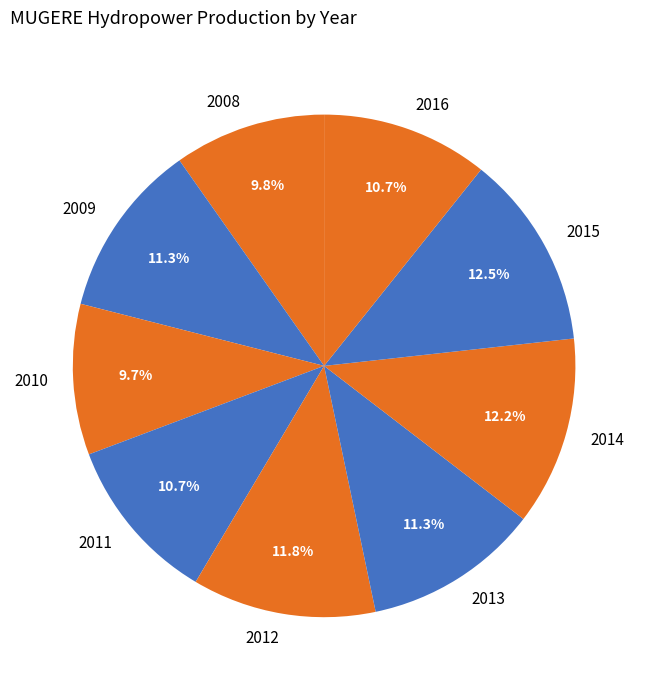

To the nearest percent, what is the combined percentage of 2008 and 2013?

21%